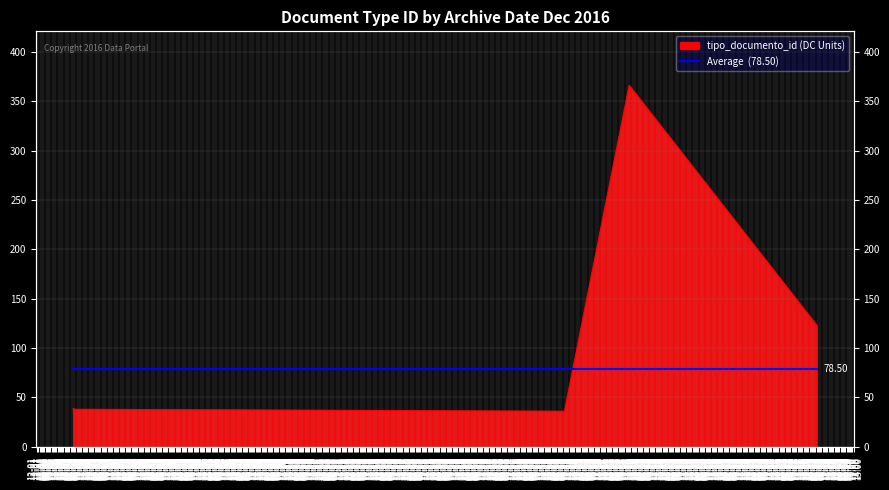

Reading left to right, extract all data points from this chart.

36	37	39	35	38	38	36	37	366	123